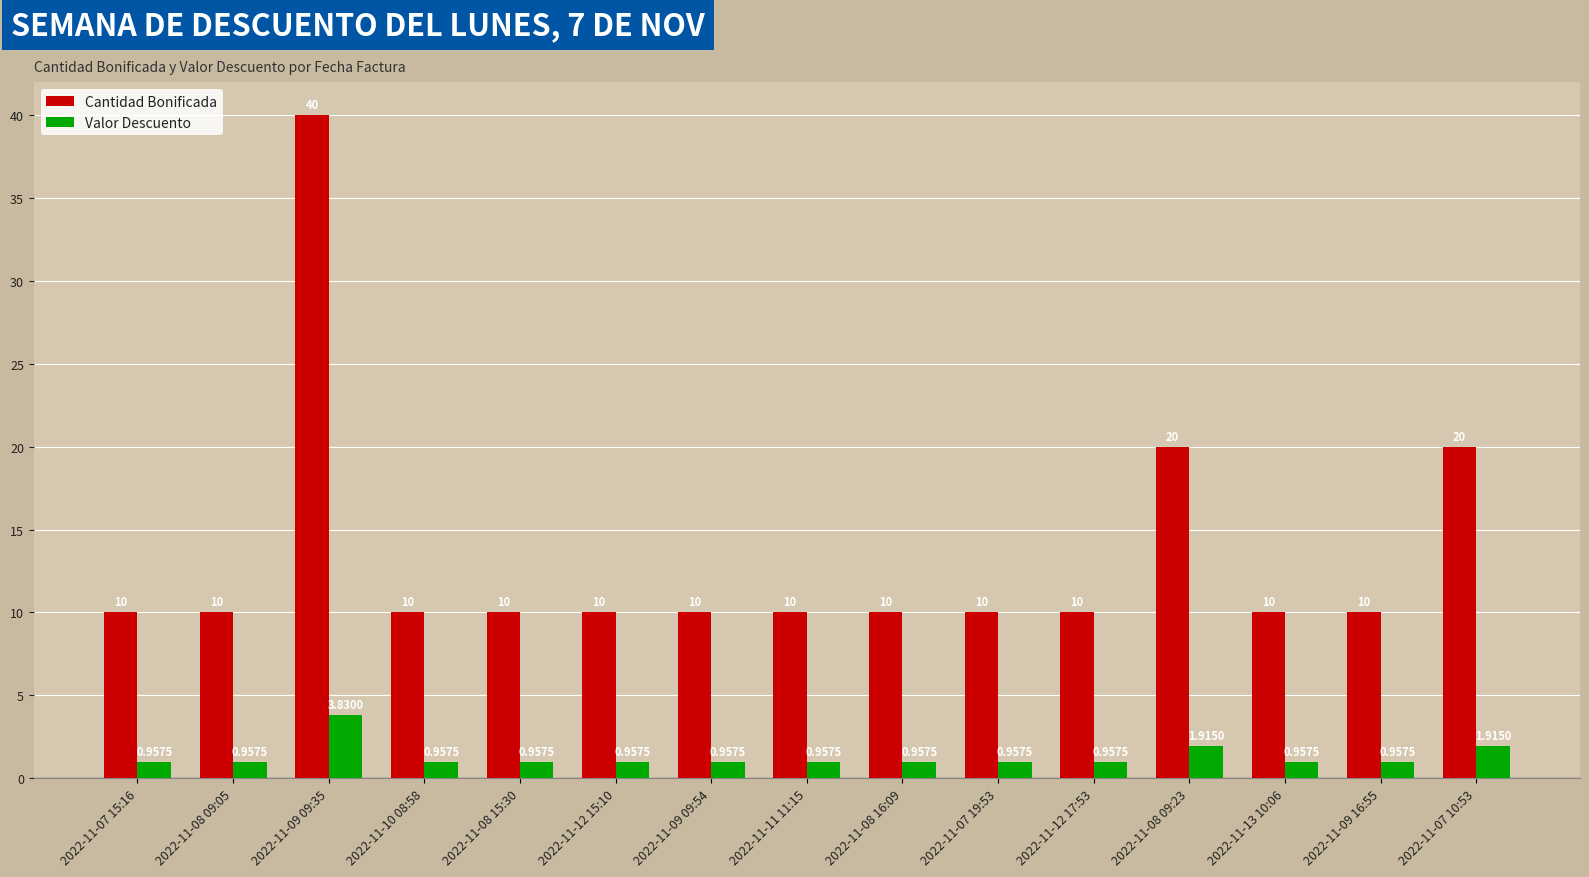

The Cantidad Bonificada series shows 15.9 at 2022-11-08 16:09. True or false?

False